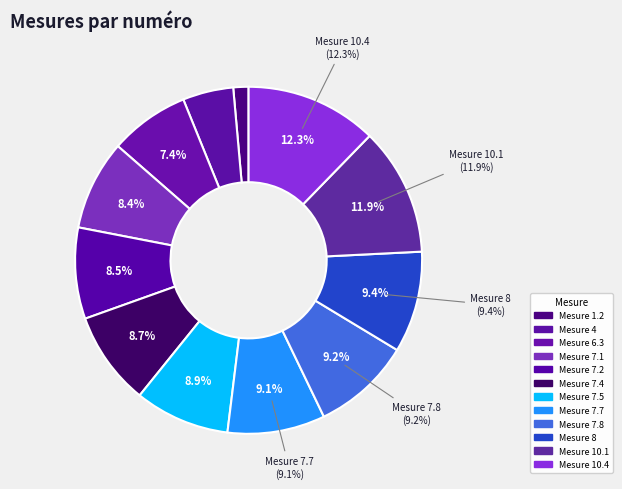

Is it true that 7.7 is 9% of the pie?

True